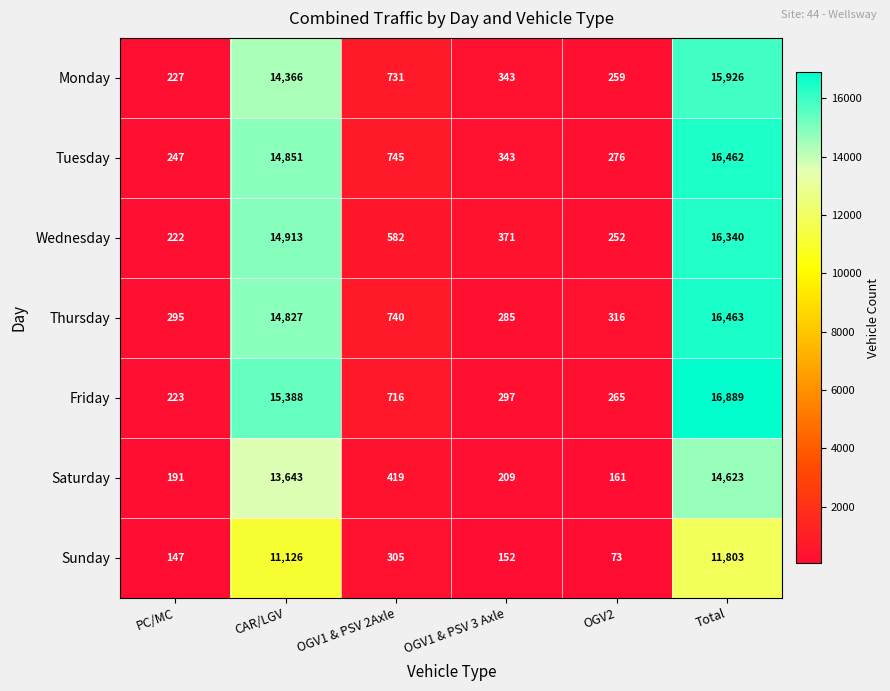

How many categories are shown in the chart?

6